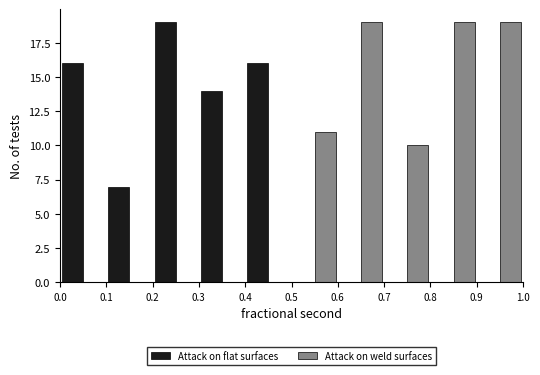

What is the height of the Attack on weld surfaces bar covering 0.6 to 0.7 on the x-axis? The values are not printed on the chart, so give them approximately, as read against the axis.

19